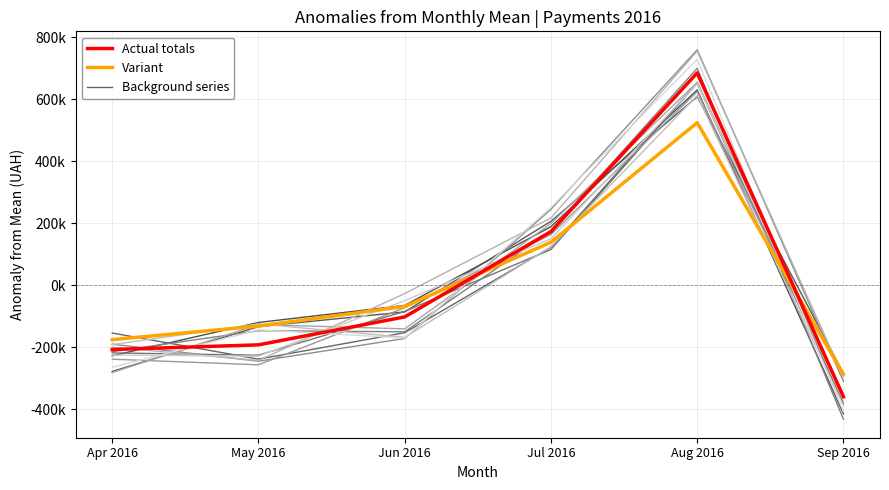

How many categories are shown in the chart?

6